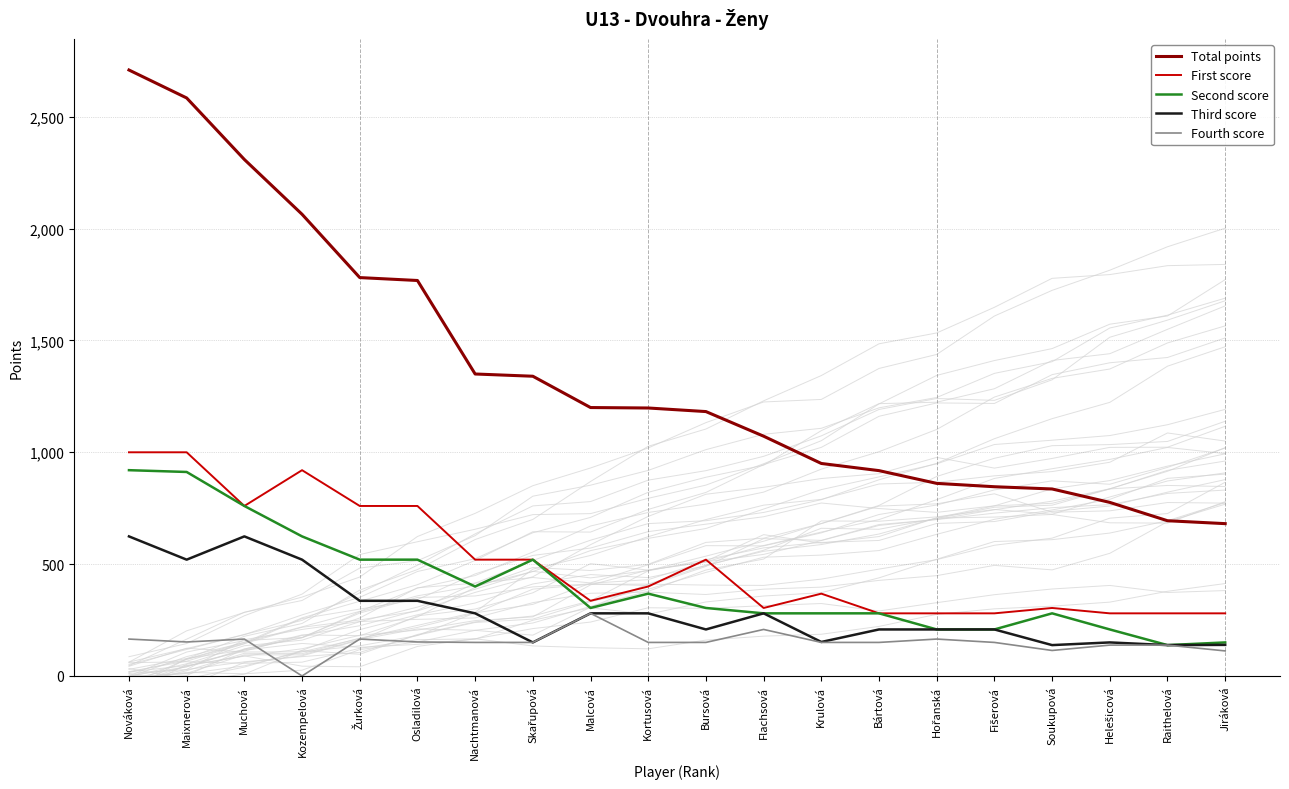

Between Malcová and Muchová, which is larger?

Muchová